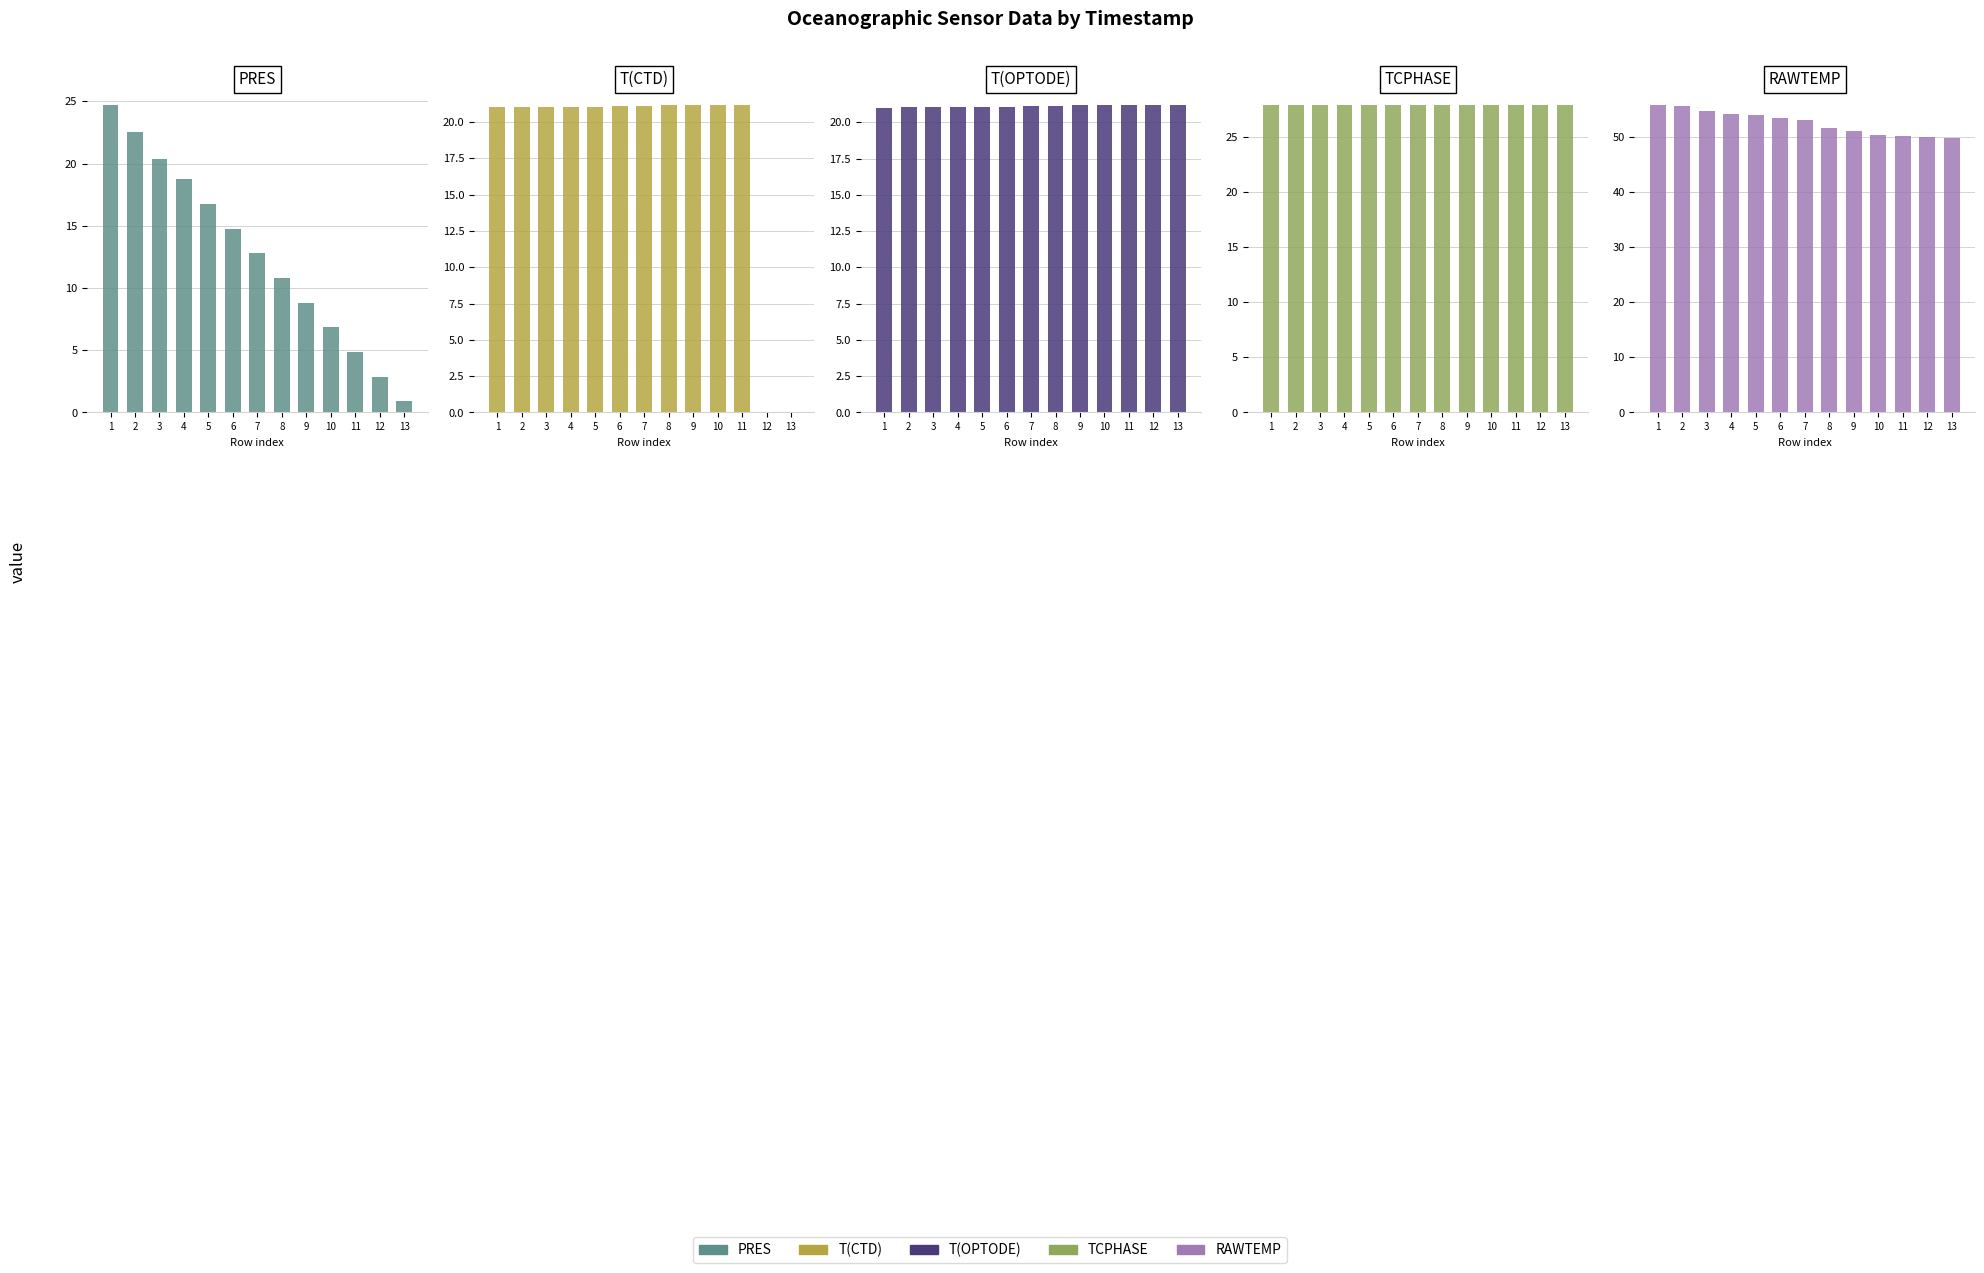

What is the value of the T(CTD) bar at the 2nd from the left?

21.0